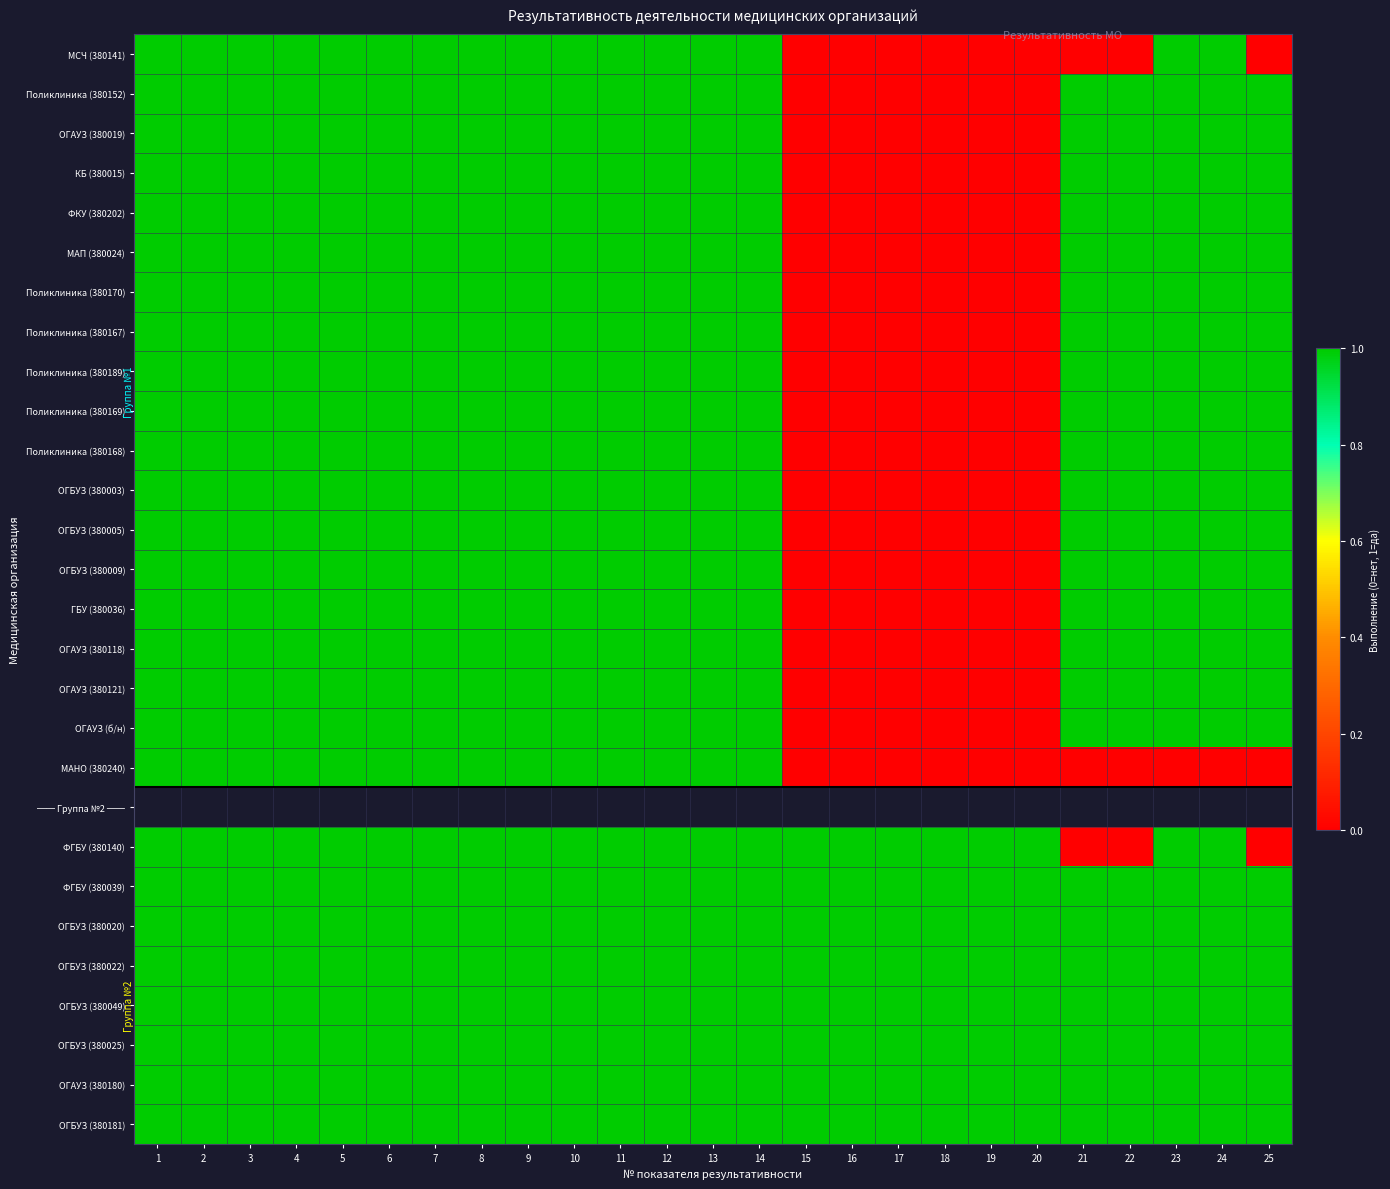

What is the sum of all ОГАУЗ (380019) values?

19.0